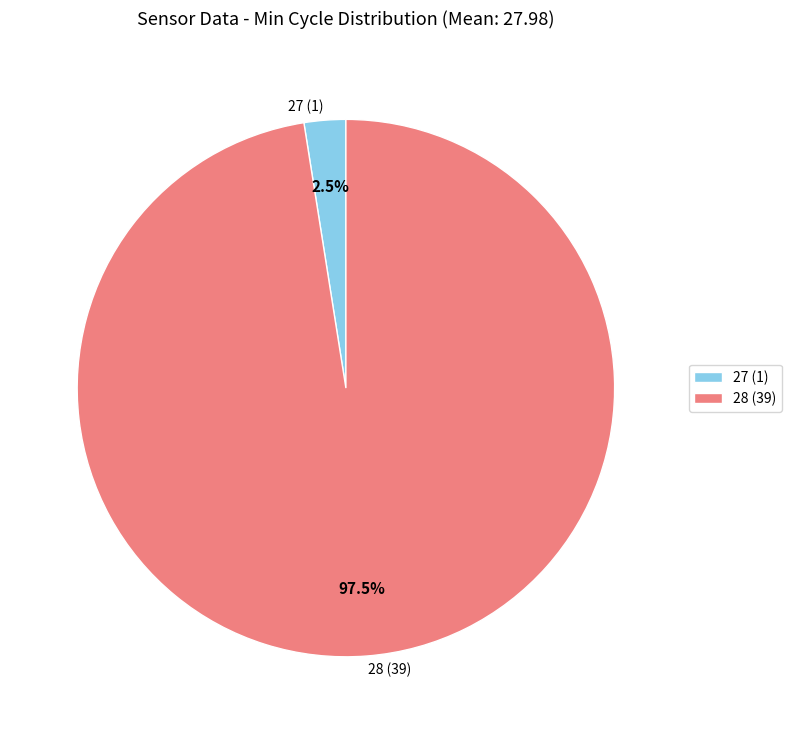

Does any single category account for the majority?

Yes